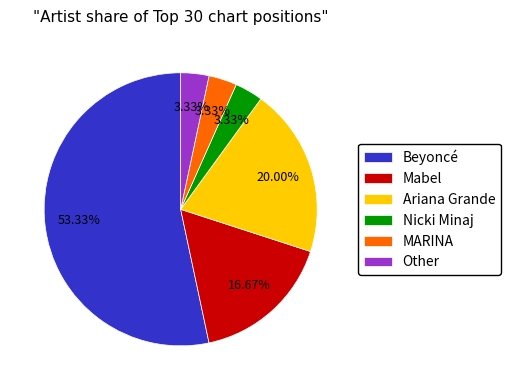

To the nearest percent, what is the average slice percentage?

17%